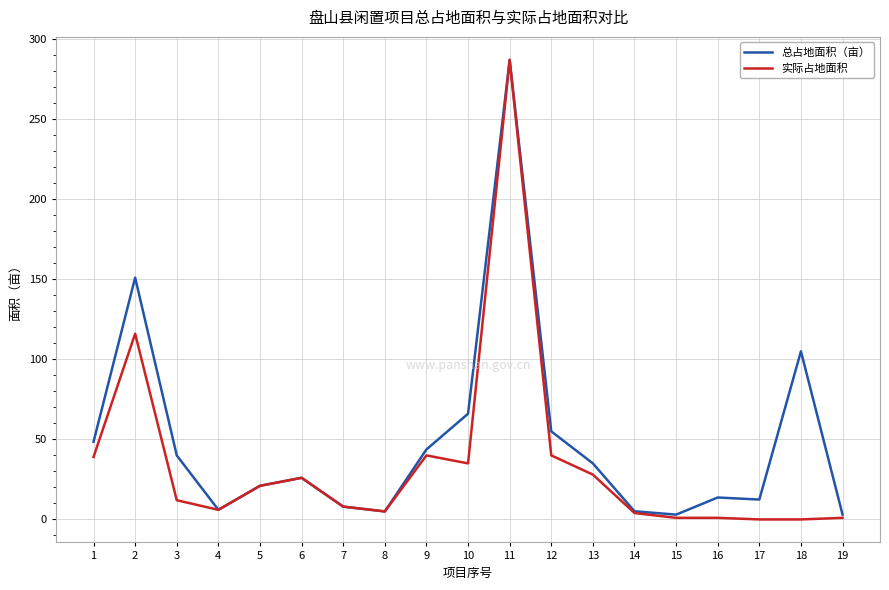

Where is the first local maximum for 总占地面积（亩）?

2